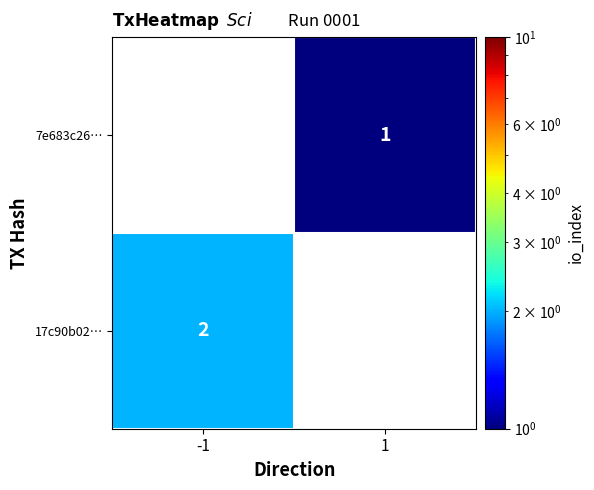

Is it true that 7e683c26… equals 2 at 1?

False